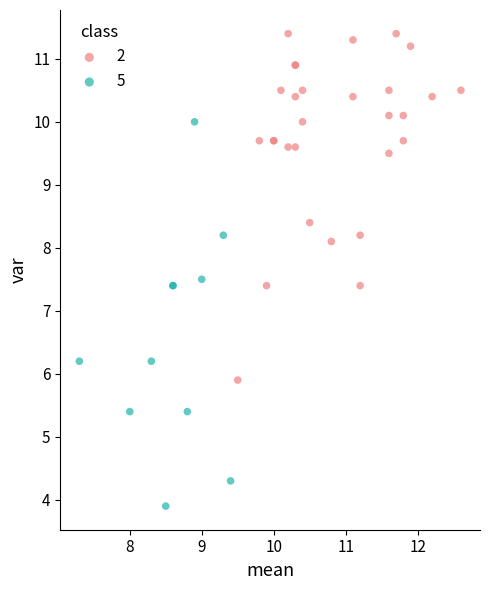

Which series has the widest spread of Y values?

5